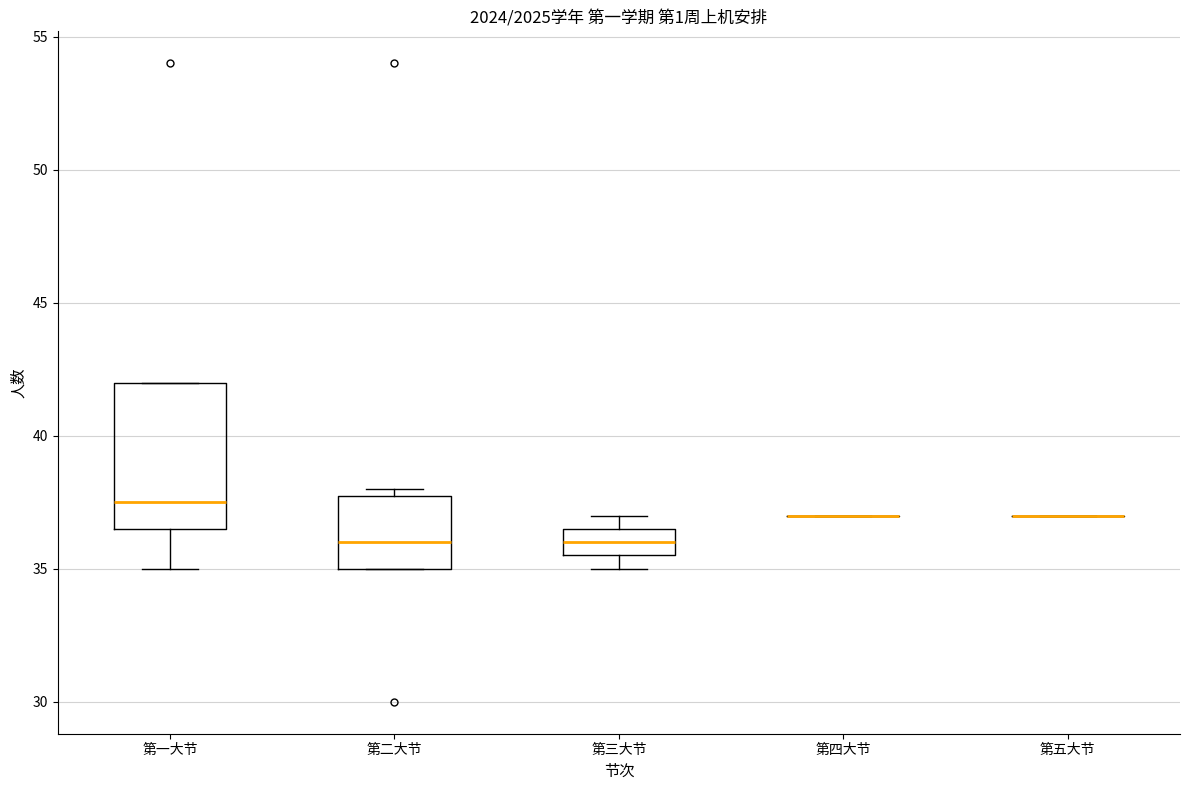

Reading left to right, read every box against the y-axis: the position of its median line, the range the box covers, and the ends of its whiskers. The values are not printed on the chart, so give them approximately, as read against the axis.

第一大节: median 37.5, box 36.5 to 42.0, whiskers 35.0 to 42.0
第二大节: median 36.0, box 35.0 to 38.0, whiskers 35.0 to 38.0 (just above the box's upper edge)
第三大节: median 36.0, box 35.5 to 36.5, whiskers 35.0 to 37.0
第四大节: box collapsed to a line at 37.0, whiskers 37.0 to 37.0
第五大节: box collapsed to a line at 37.0, whiskers 37.0 to 37.0